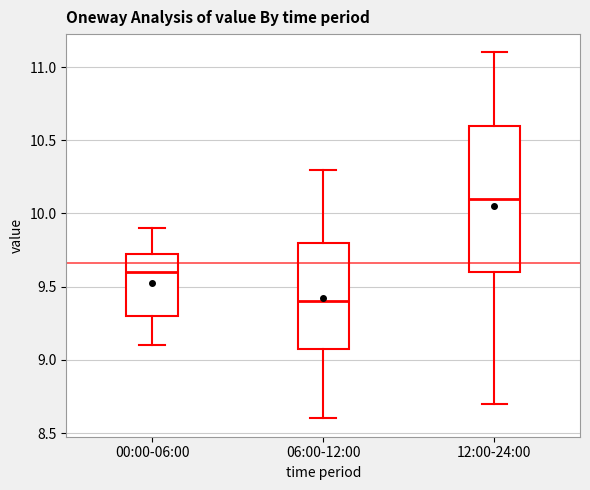

Which box has the highest median line?

12:00-24:00